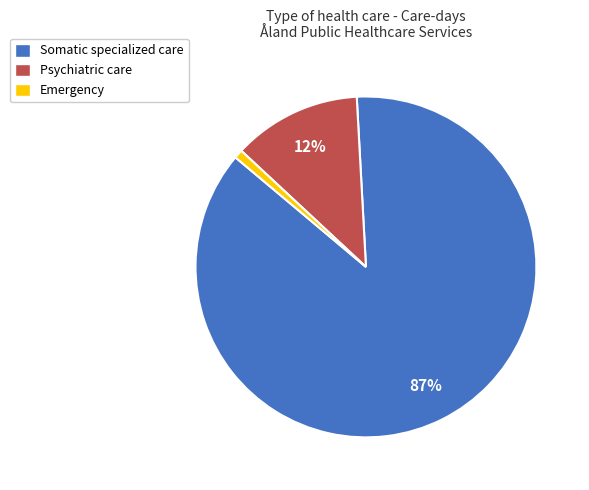

How many segments does this pie chart have?

3